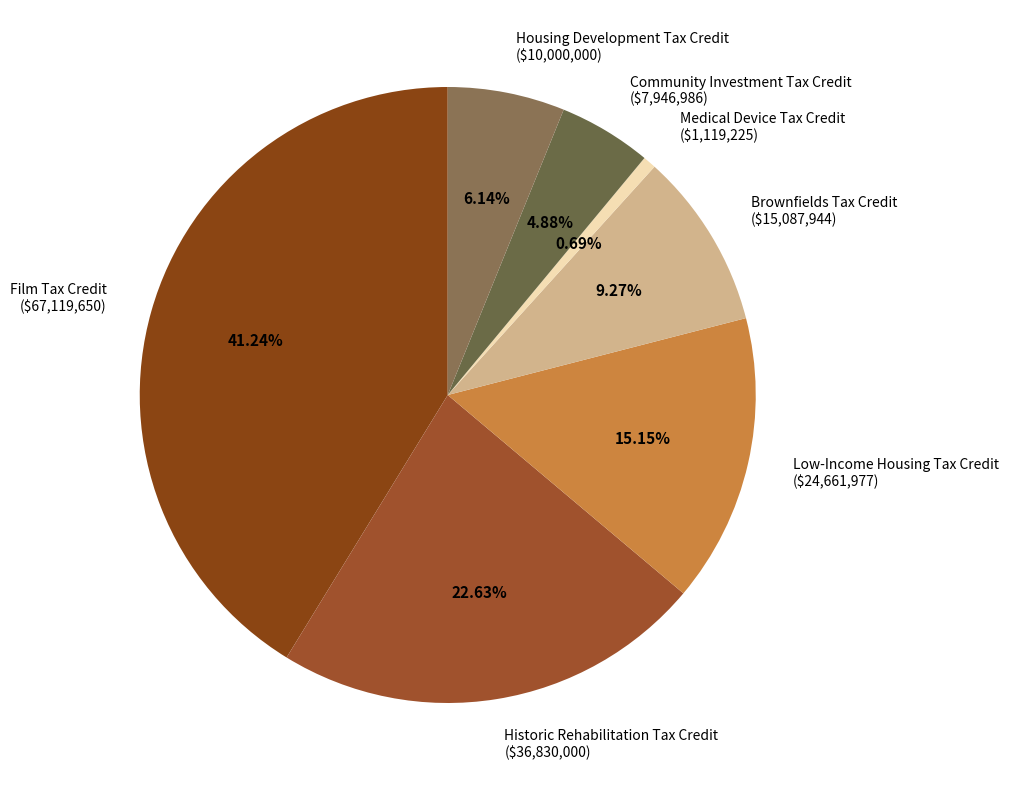

To the nearest percent, what portion does Low-Income Housing Tax Credit represent?

15%